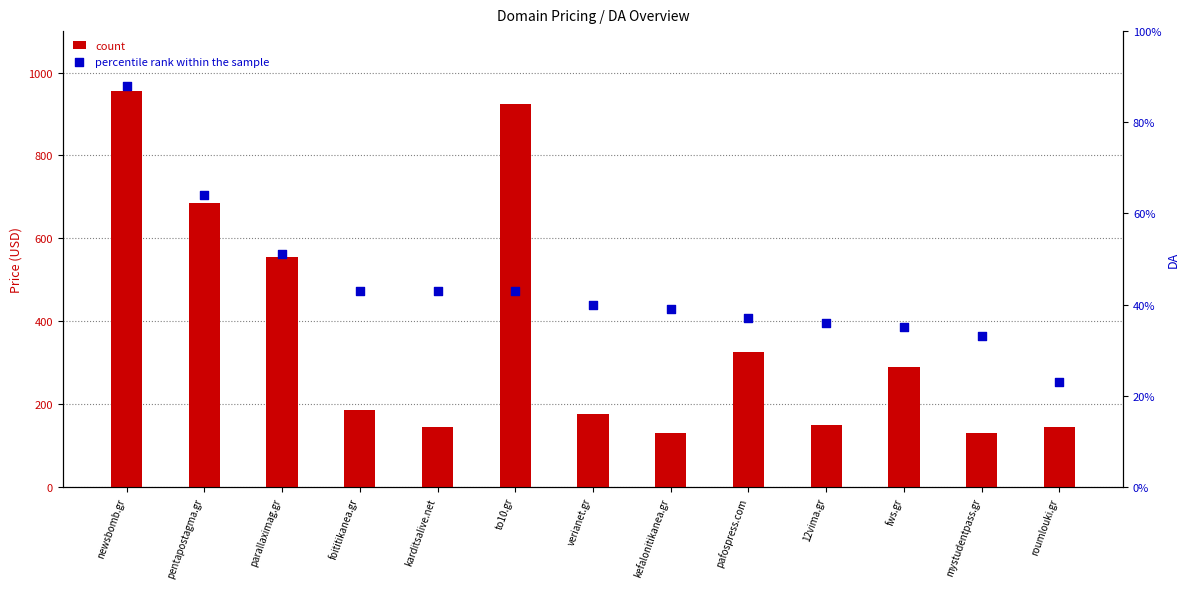

Which series contains the lowest Y value?

DA